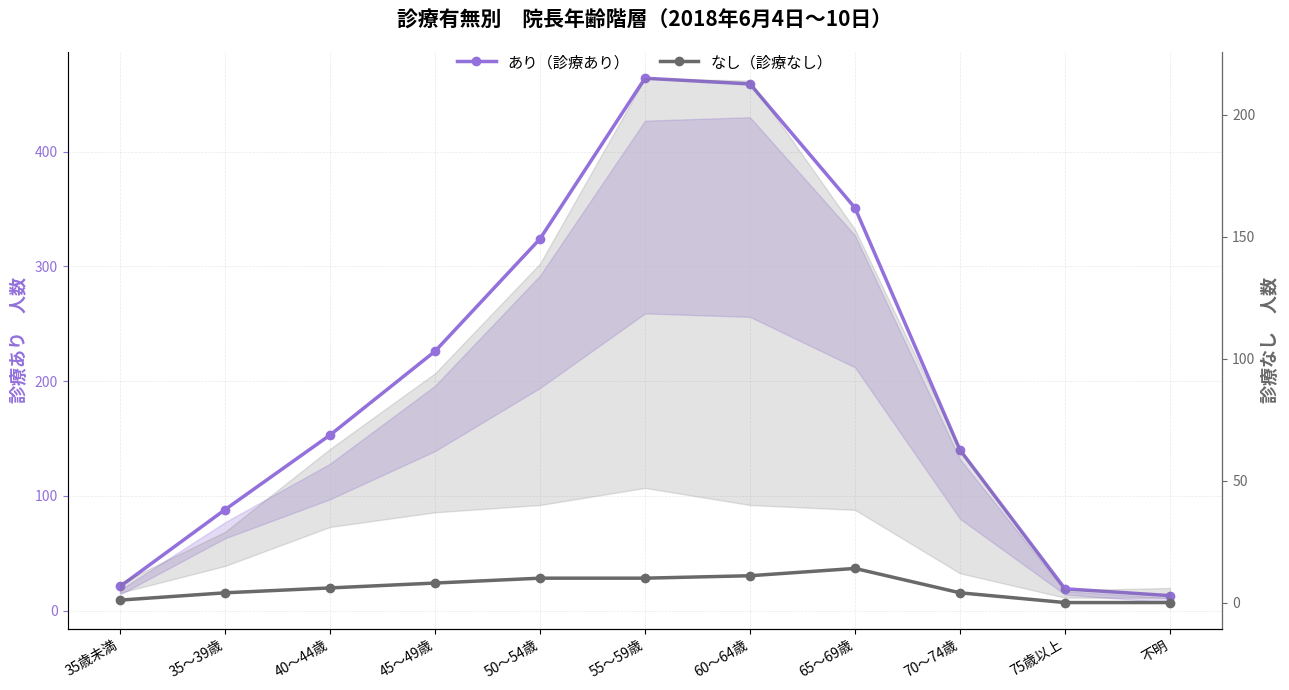

Which series has the largest range (max minus min)?

あり（診療あり）